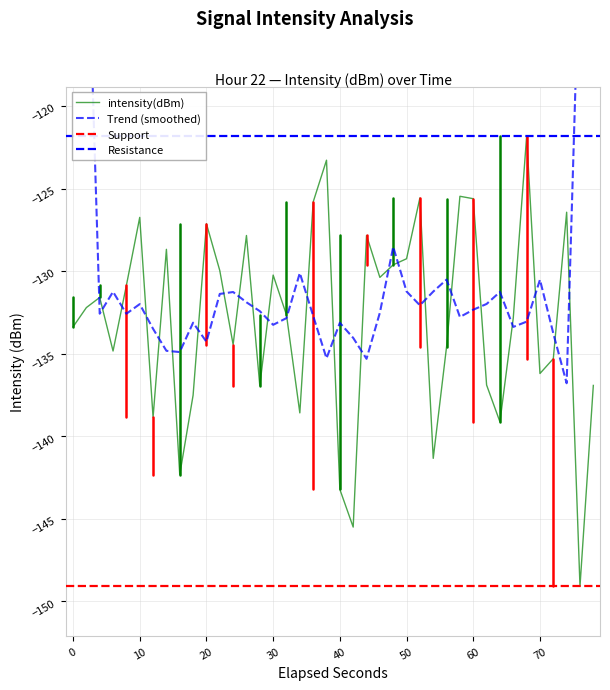

The value of intensity(dBm) at 30 is -86.7. True or false?

False